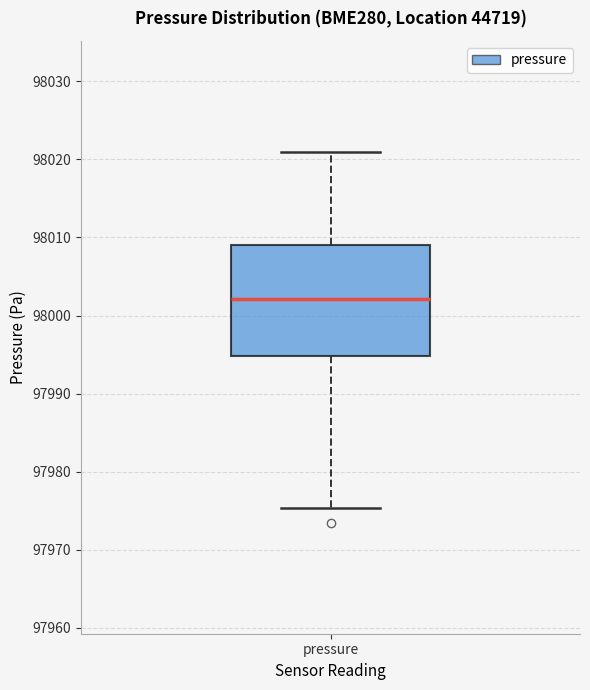

Where does the median line of the box for pressure sit on the y-axis? The values are not printed on the chart, so give them approximately, as read against the axis.

98002